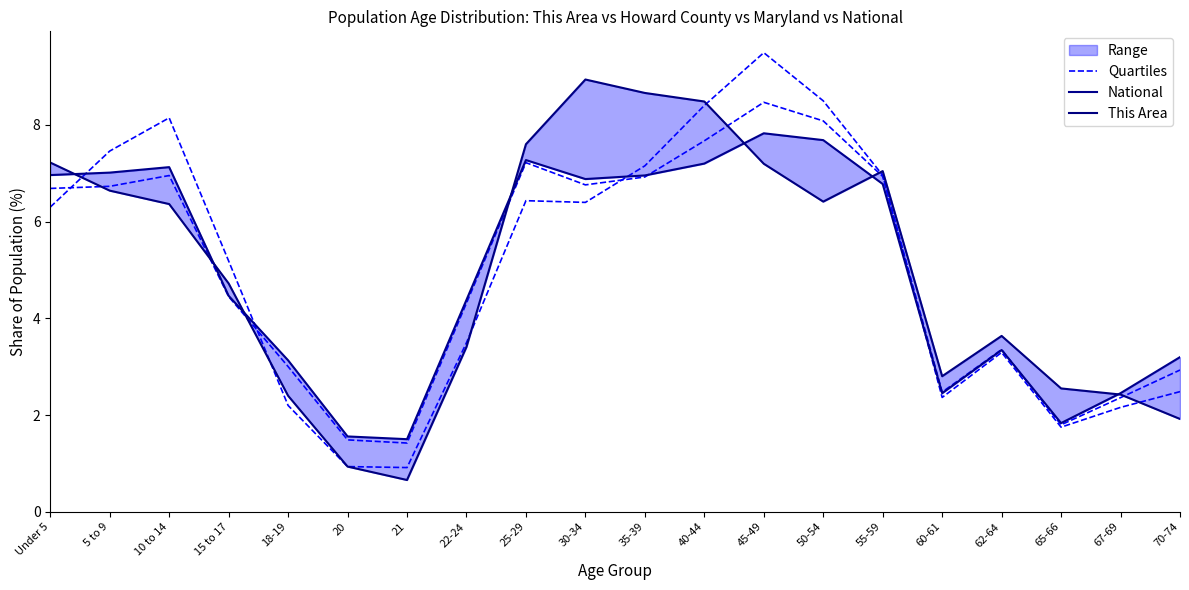

What is the difference between the highest and lowest values at 30-34?

2.5